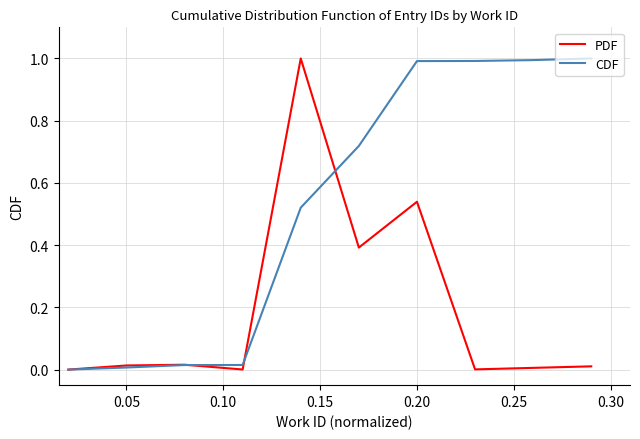

True or false: PDF has more than 1 points higher than both neighbors.

True